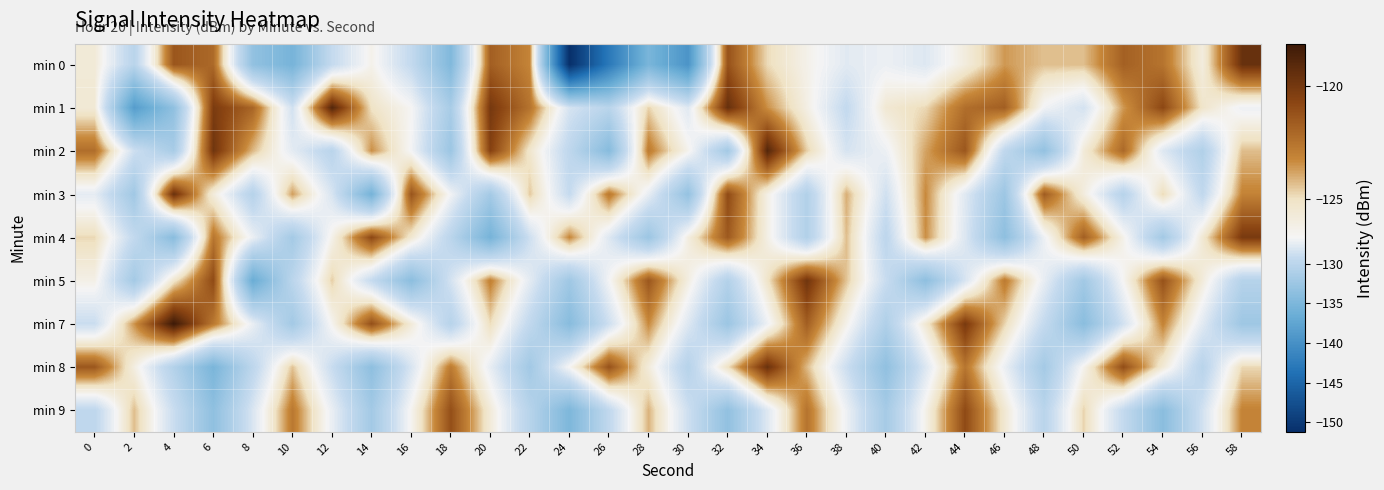

At 54, list the series in order from smallest to largest.

min 9, min 4, min 2, min 8, min 3, min 7, min 0, min 5, min 1